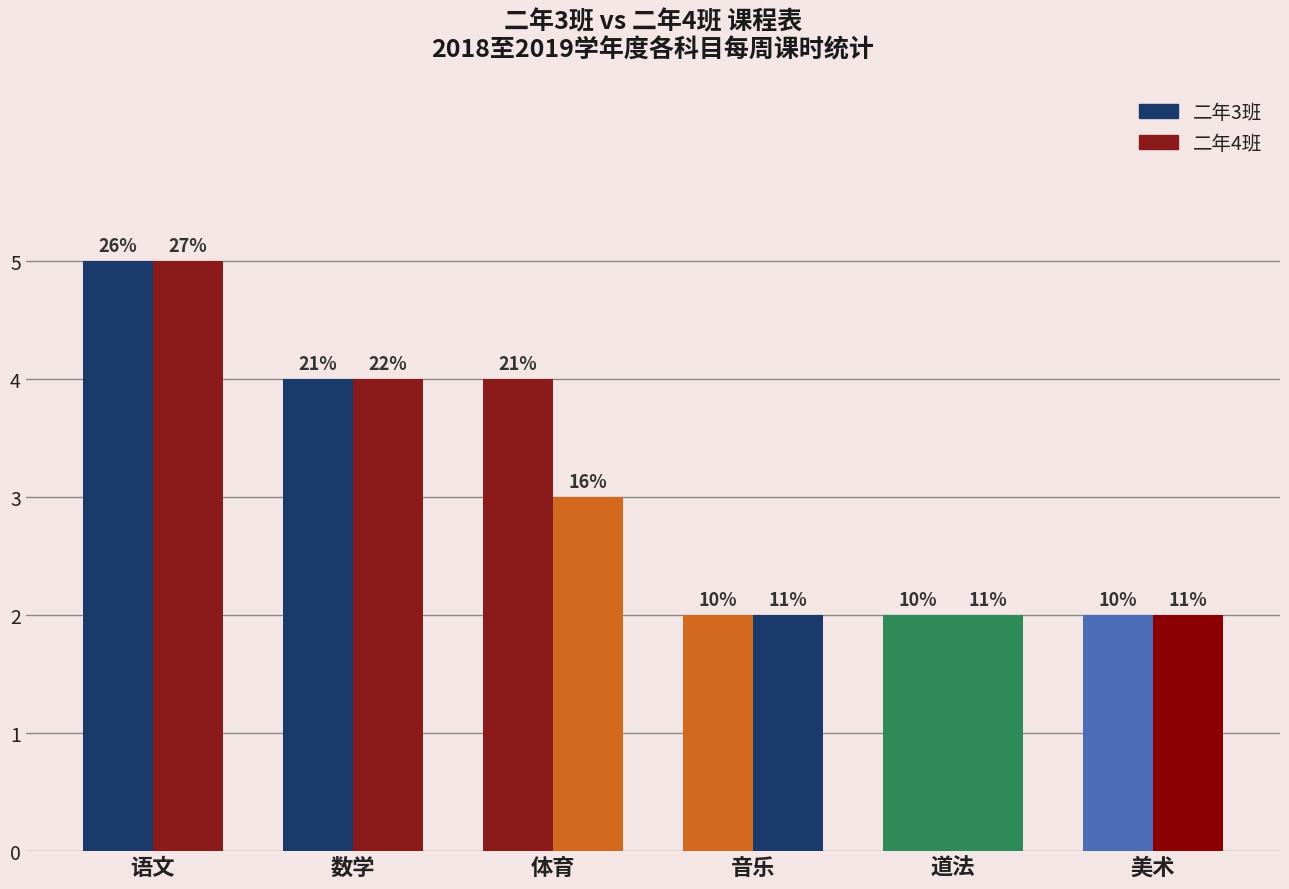

Which has a higher value, 美术 or 道法?

美术